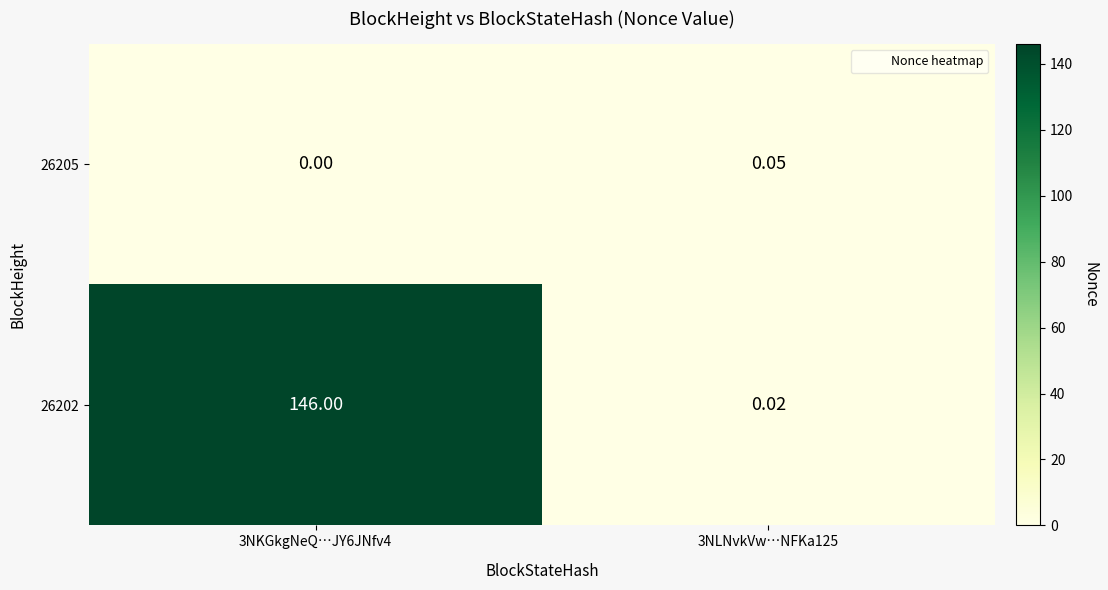

Is the value of 26202 at 3NLNvkVw…NFKa125 greater than the value of 26205 at 3NKGkgNeQ…JY6JNfv4?

Yes